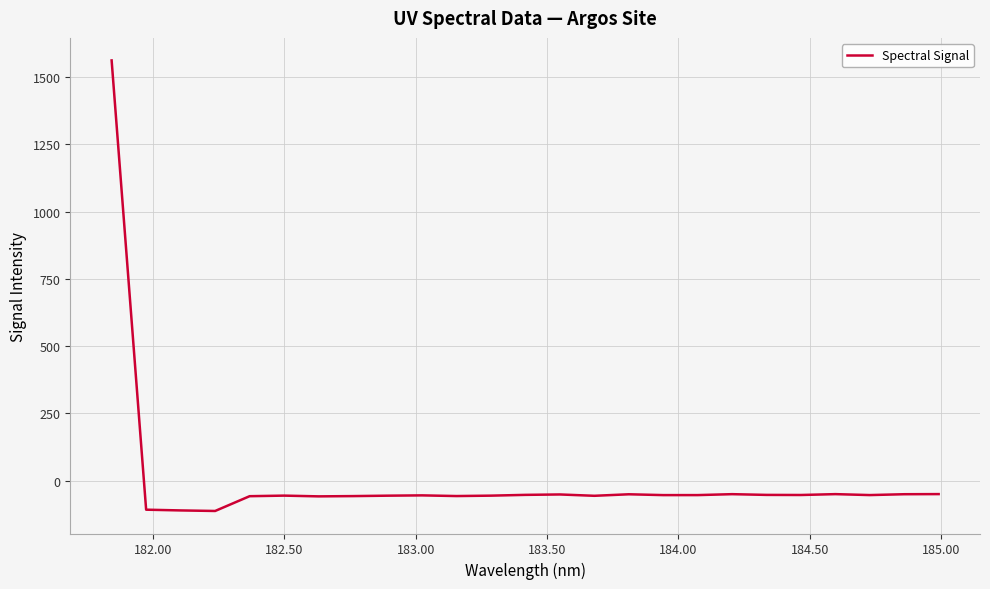

What is the difference between the maximum and minimum values?

1673.5